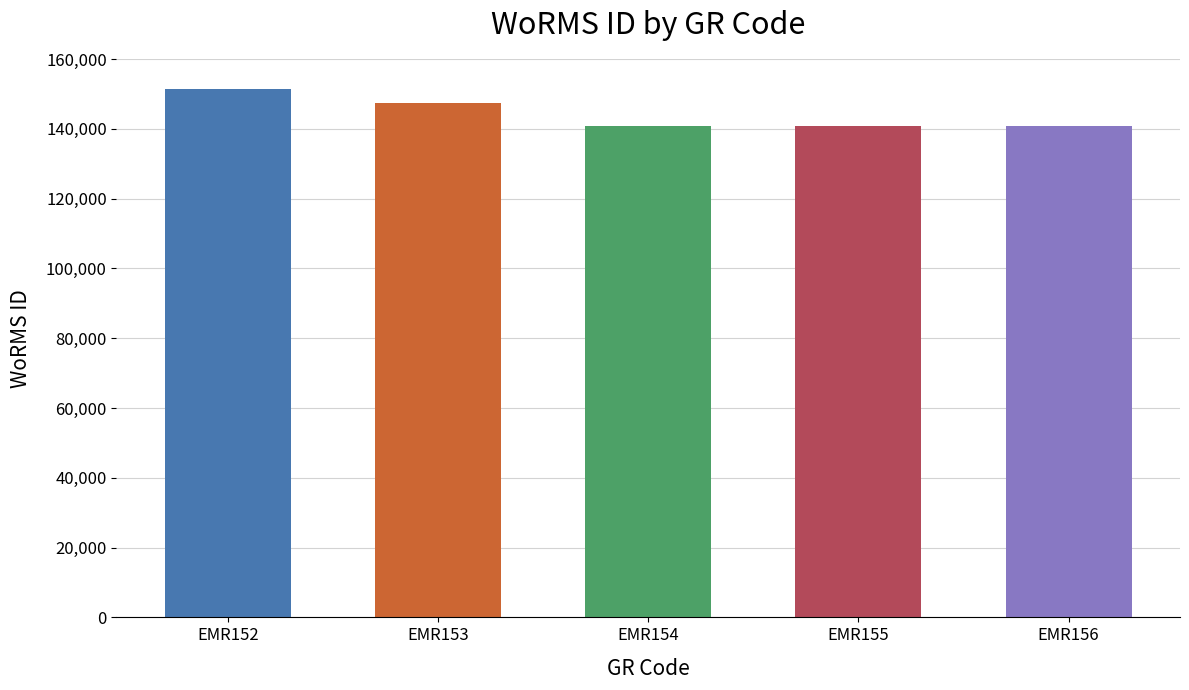

At which label does the data first exceed 140685?

EMR152